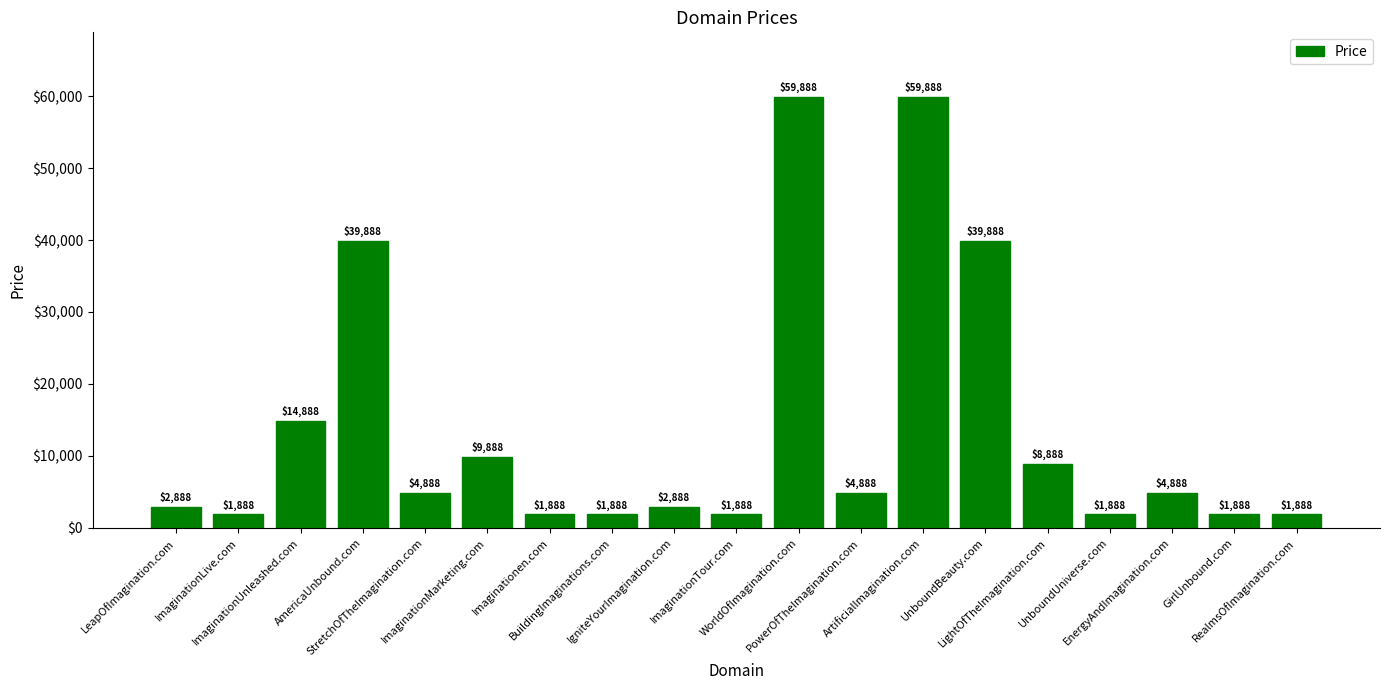

What is the difference between the second highest and minimum values?

58000